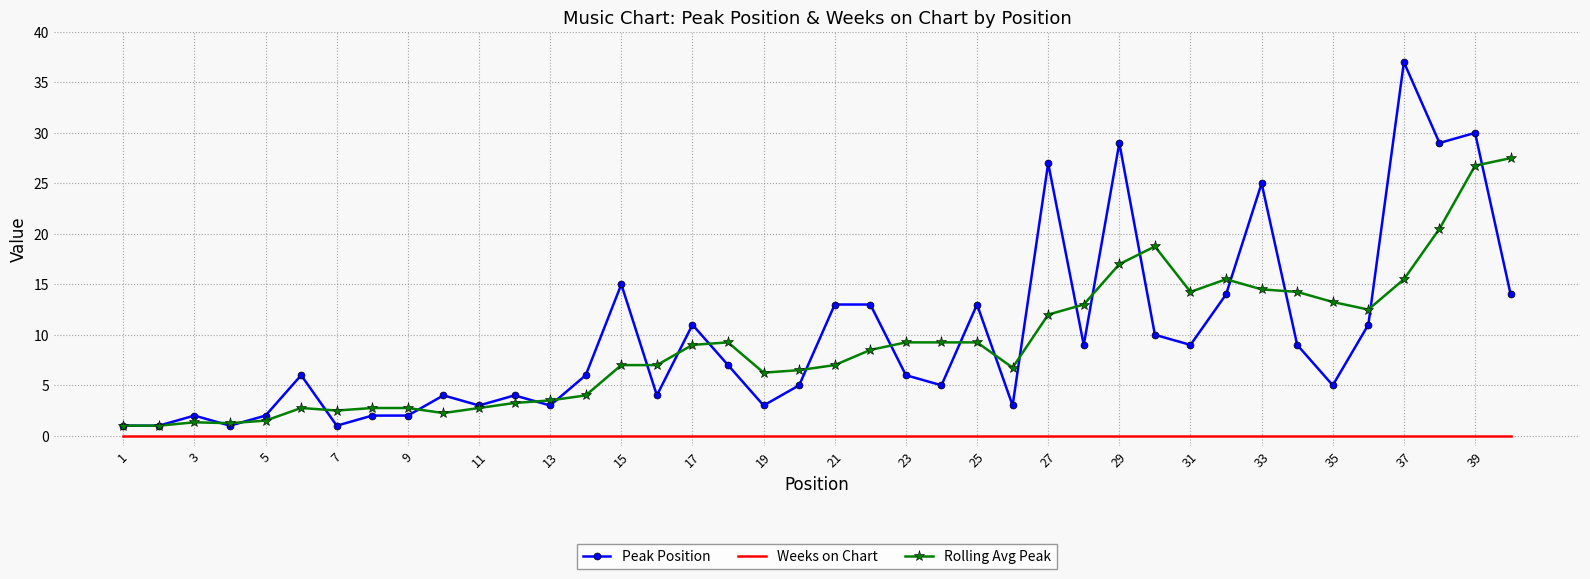

True or false: Peak Position and Rolling Avg Peak cross at least once.

True